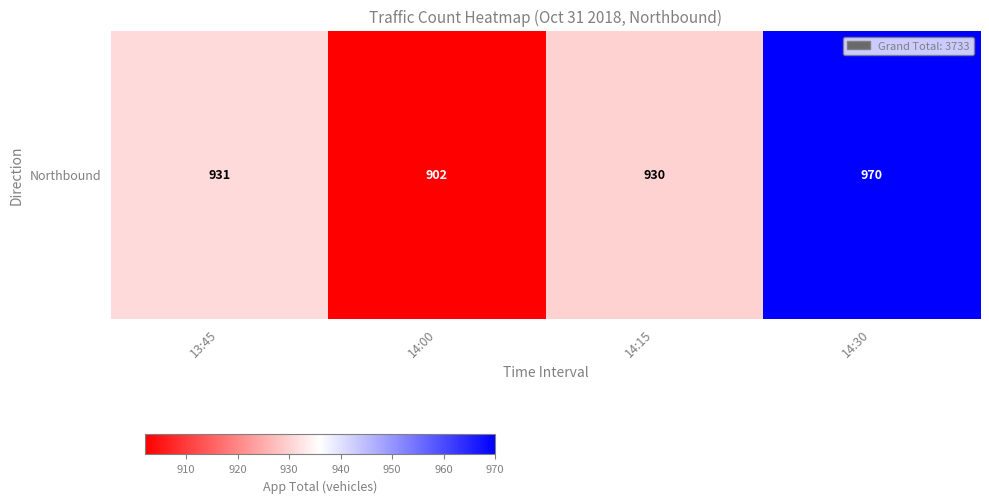

At which label is the value closest to 936?

13:45